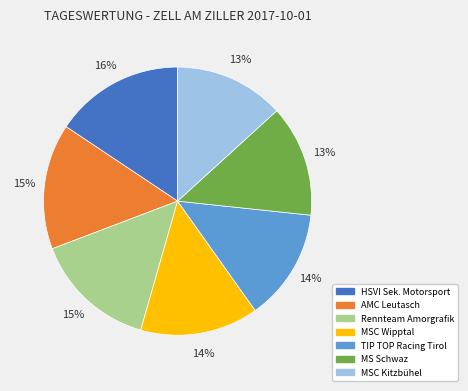

To the nearest percent, what is the average slice percentage?

14%